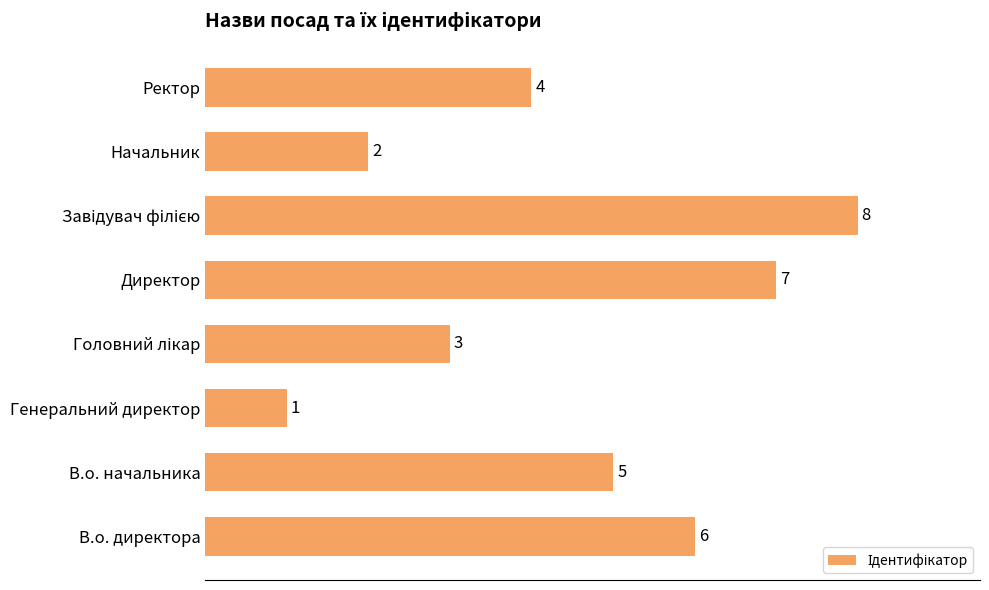

At which label is the value closest to 4?

Ректор